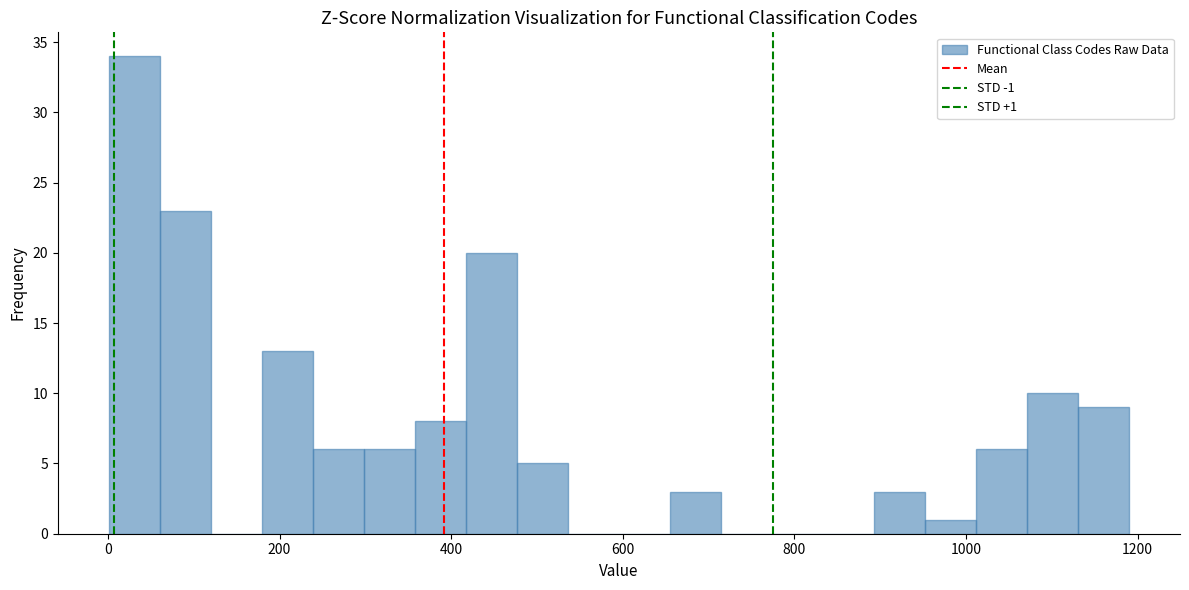

Read against the x-axis, roughly where is the centre of the tallest bar?

40